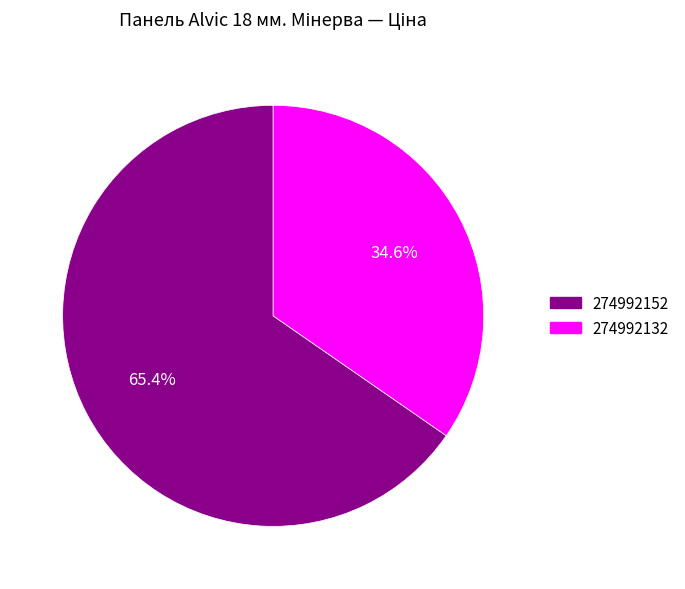

Count the number of slices in the pie.

2